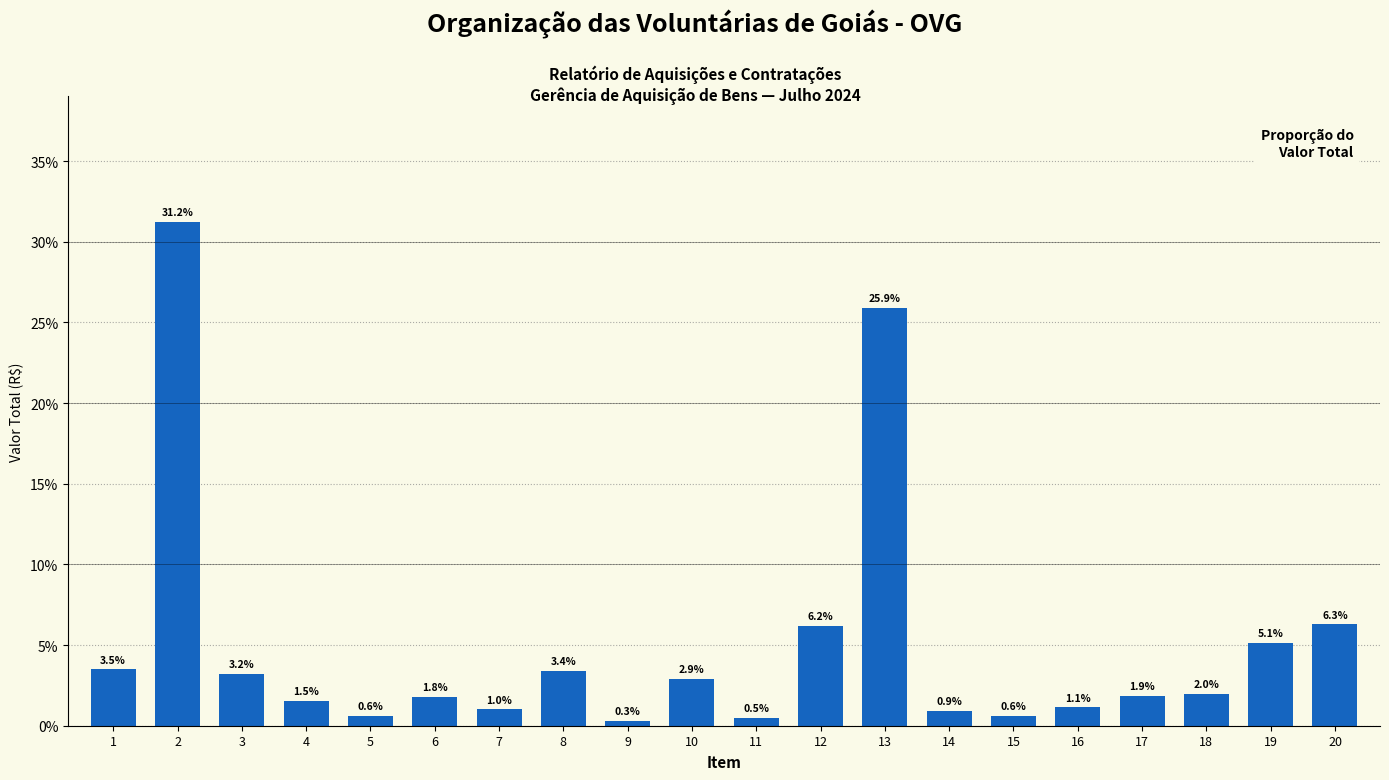

Between 10 and 14, which is larger?

10